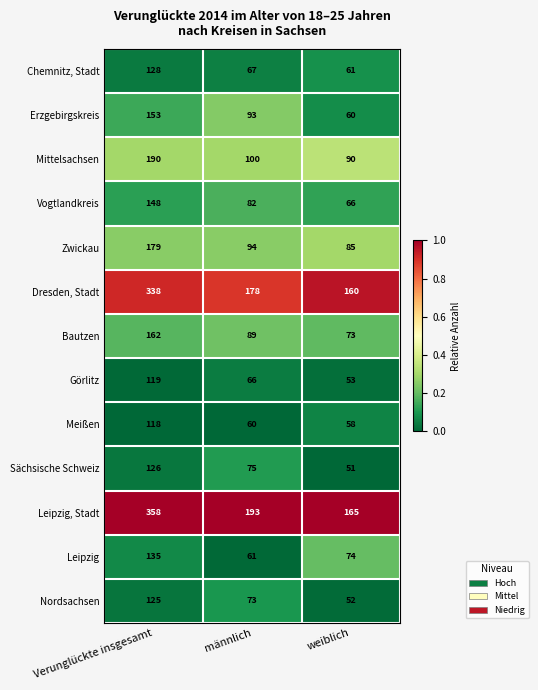

The Leipzig, Stadt series shows 172 at Verunglückte insgesamt. True or false?

False